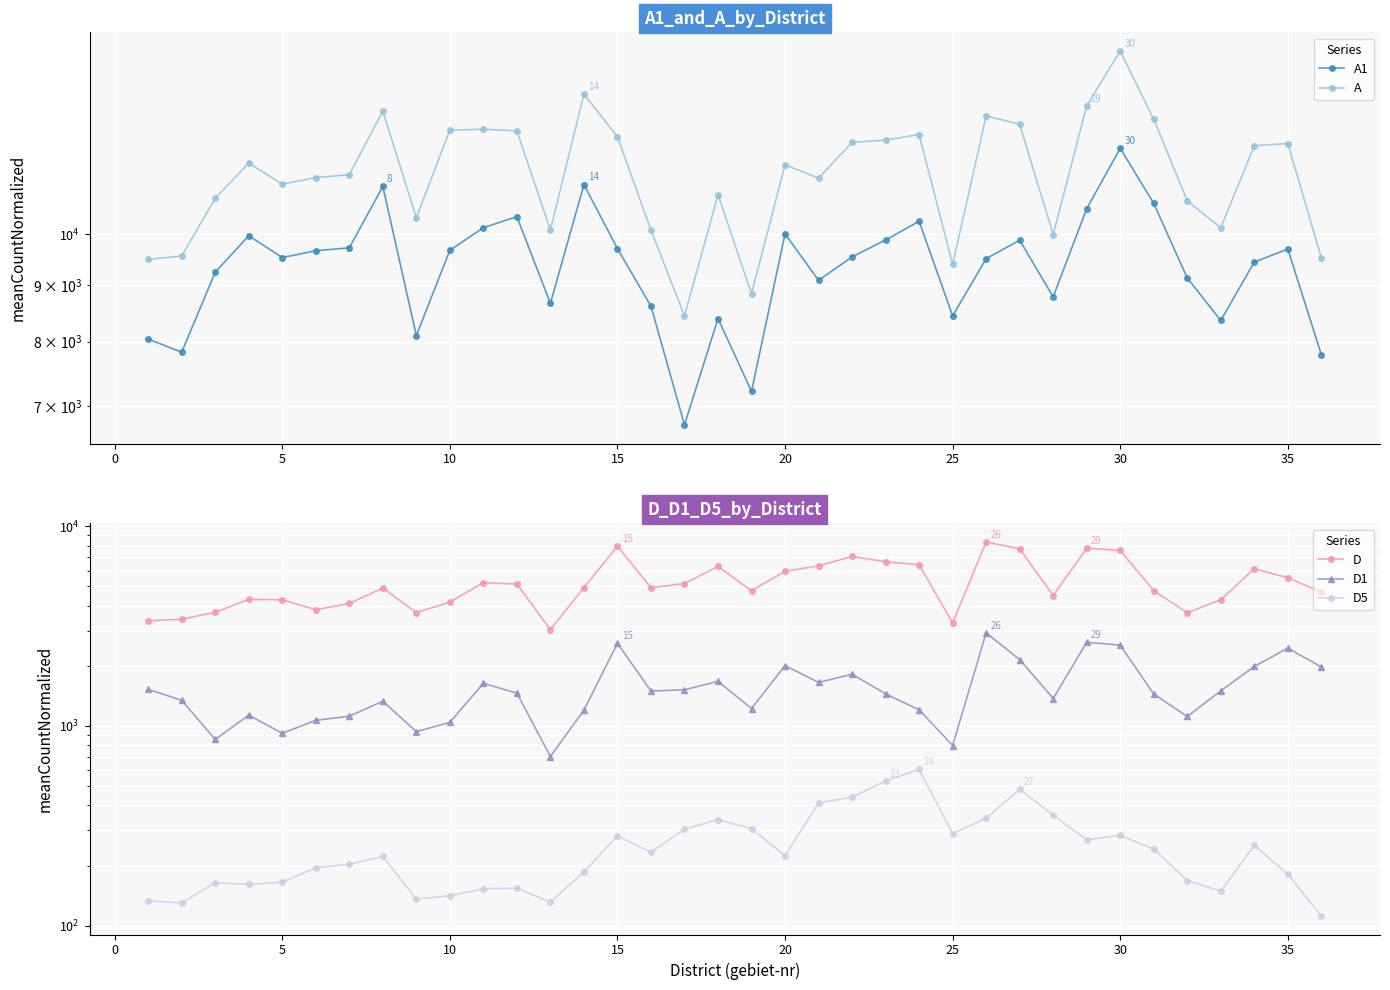

How many lines are shown in the chart?

5